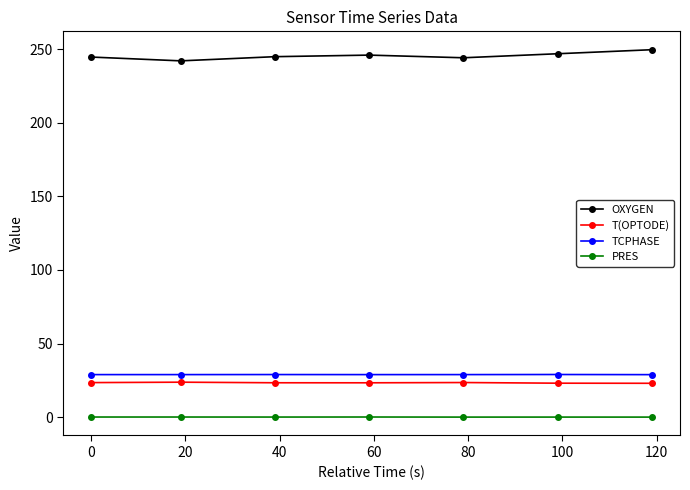

Which series has the largest range (max minus min)?

OXYGEN